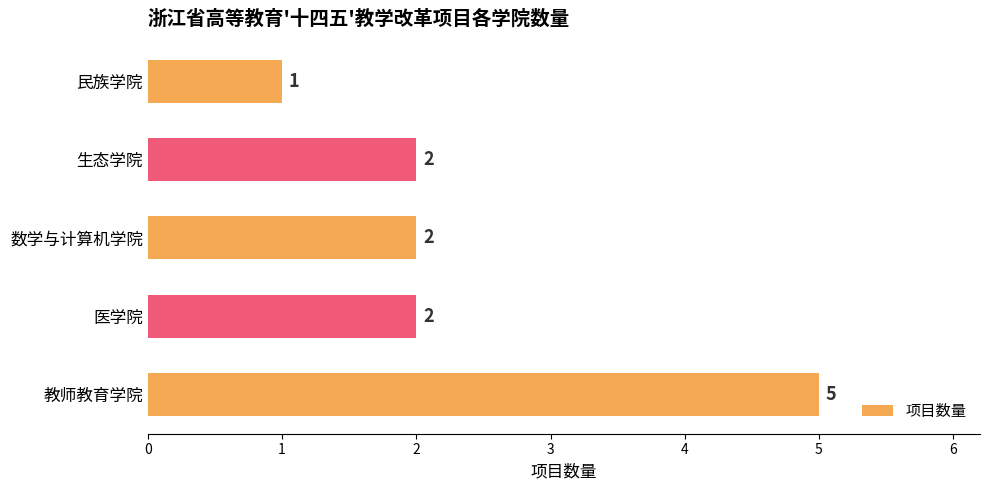

How many values are below 2?

1